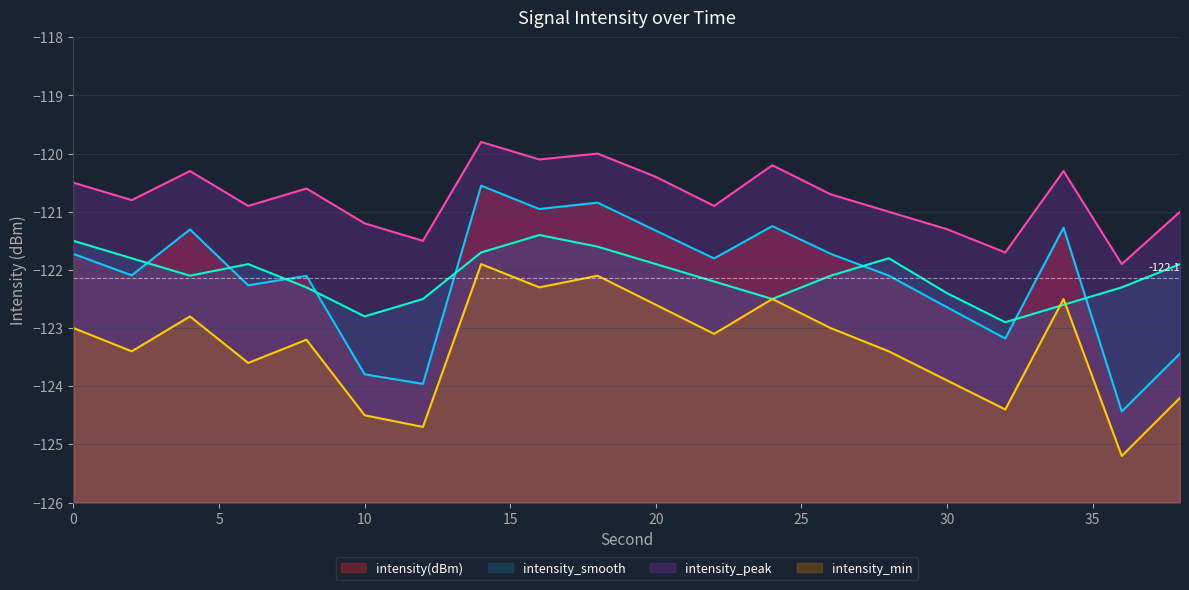

How many data points in intensity_peak are above -120?

1